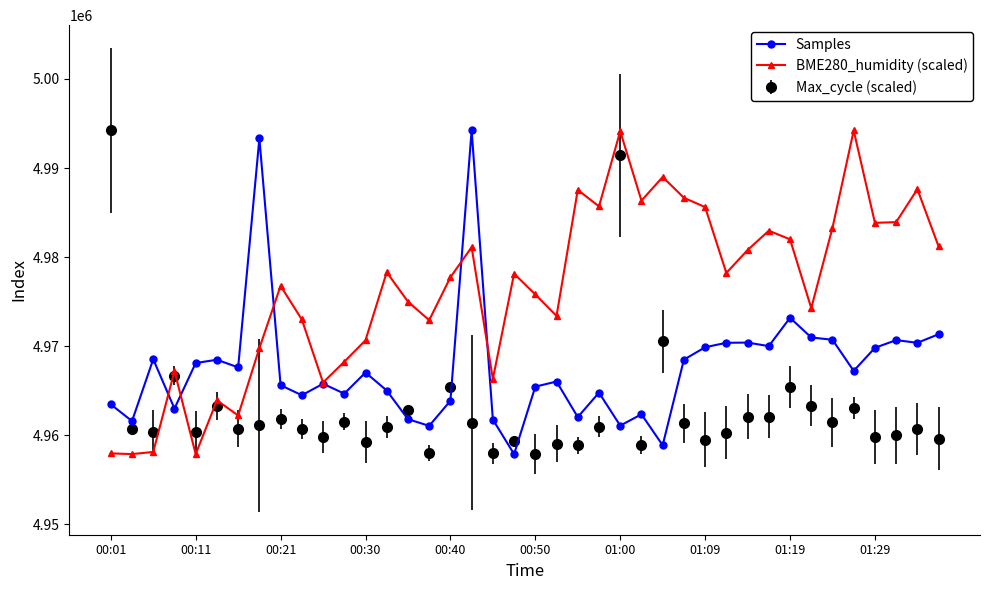

How many interior local valleys does the BME280_humidity (scaled) series have?

12